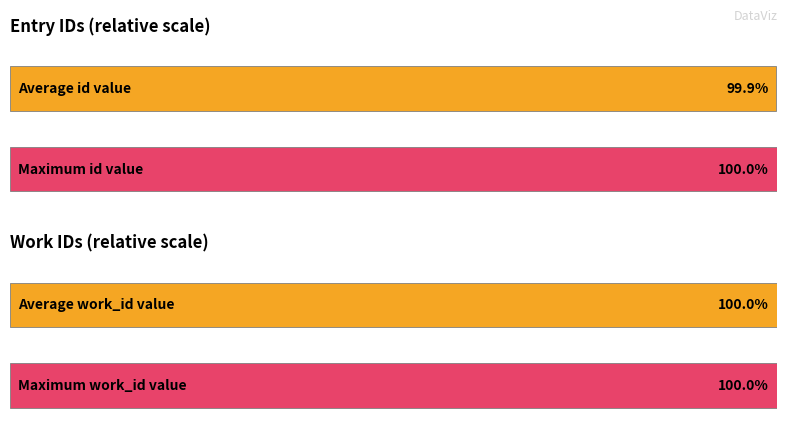

How many data points in id are less than 24031?

5